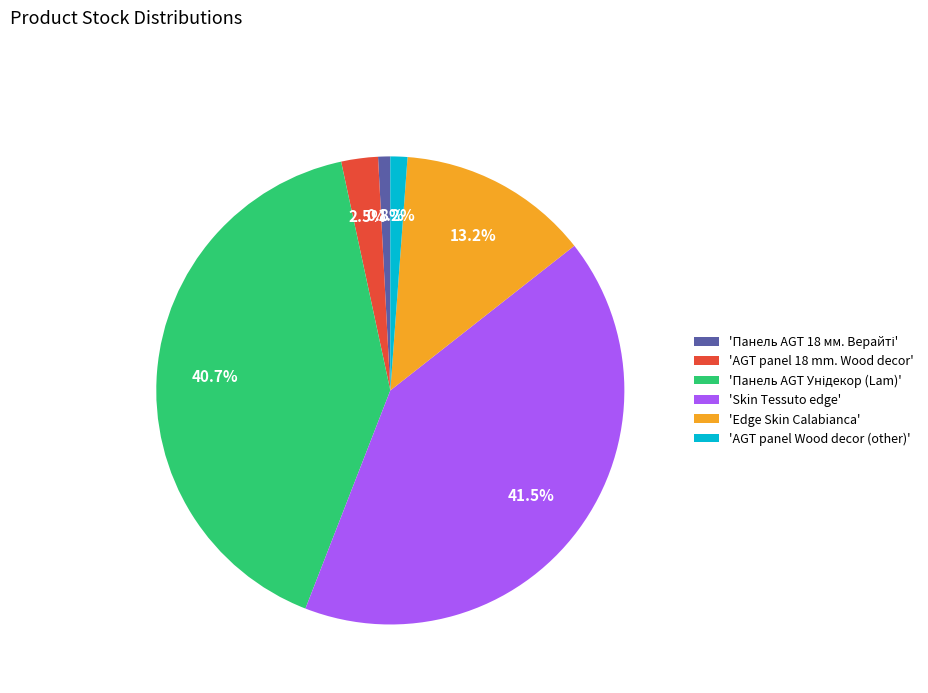

Is there a majority slice in this chart?

No